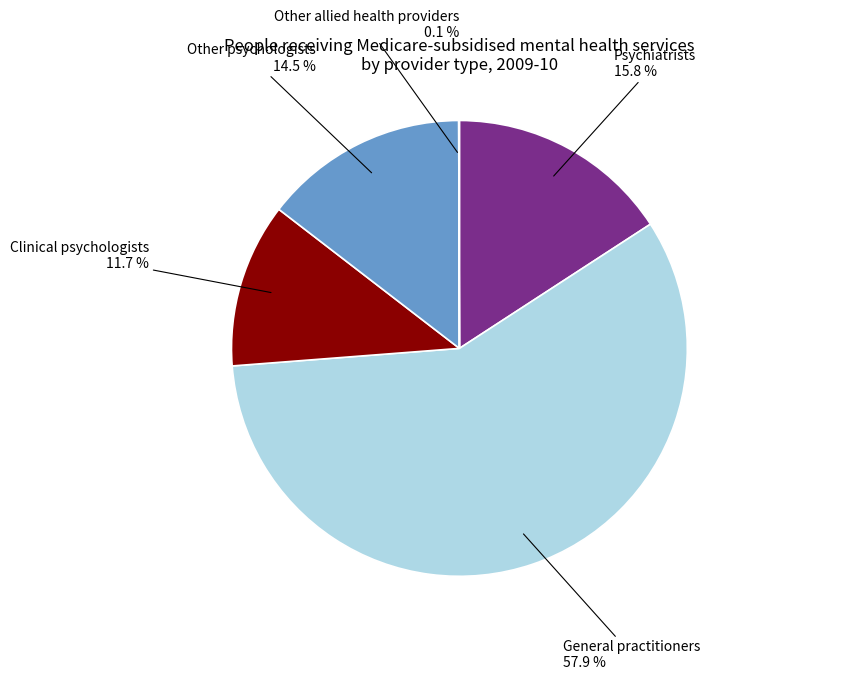

What percentage is the General practitioners slice, to the nearest percent?

58%